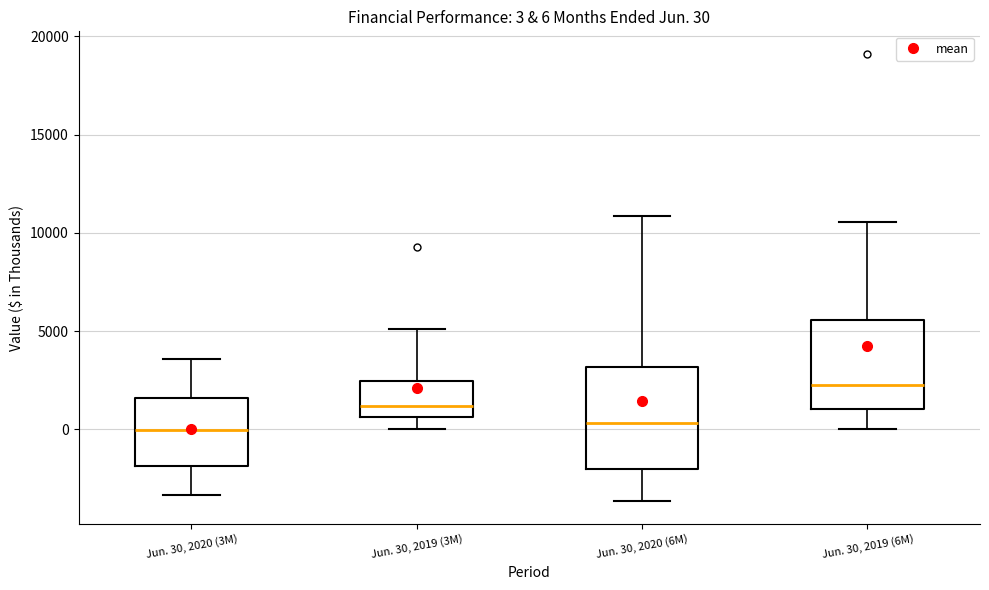

Which box is the tallest, from its lower edge to its upper edge?

Jun. 30, 2020 (6M)